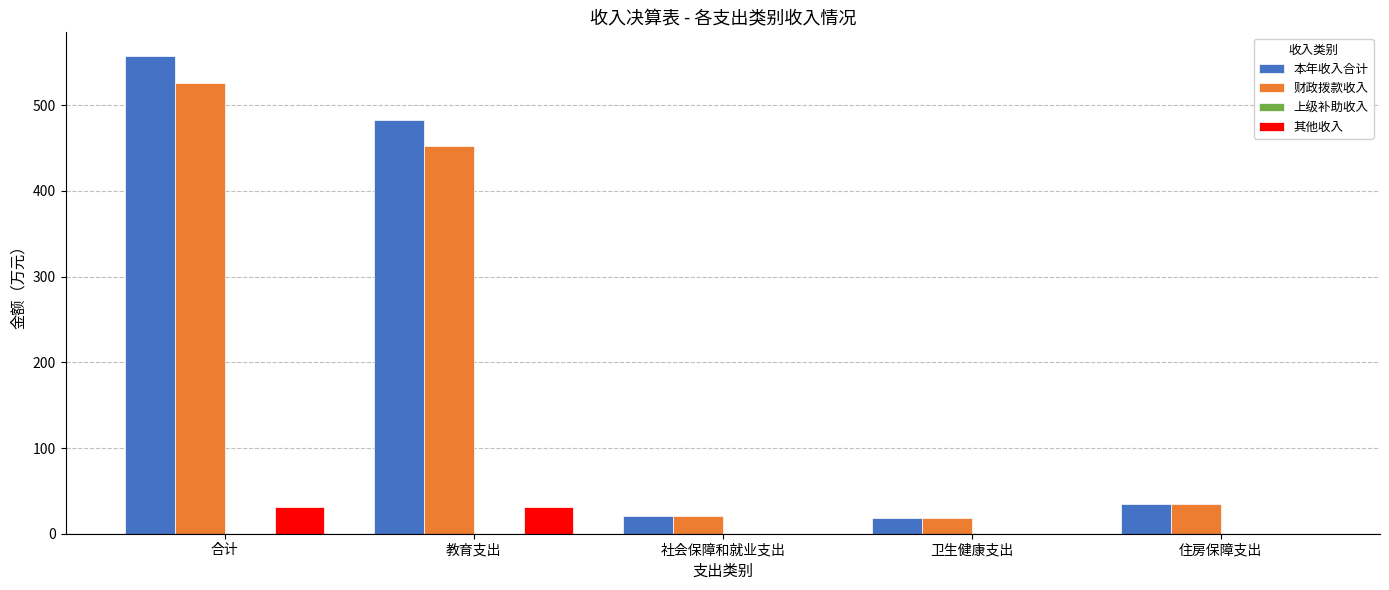

At which category is the sum across all series the highest?

合计